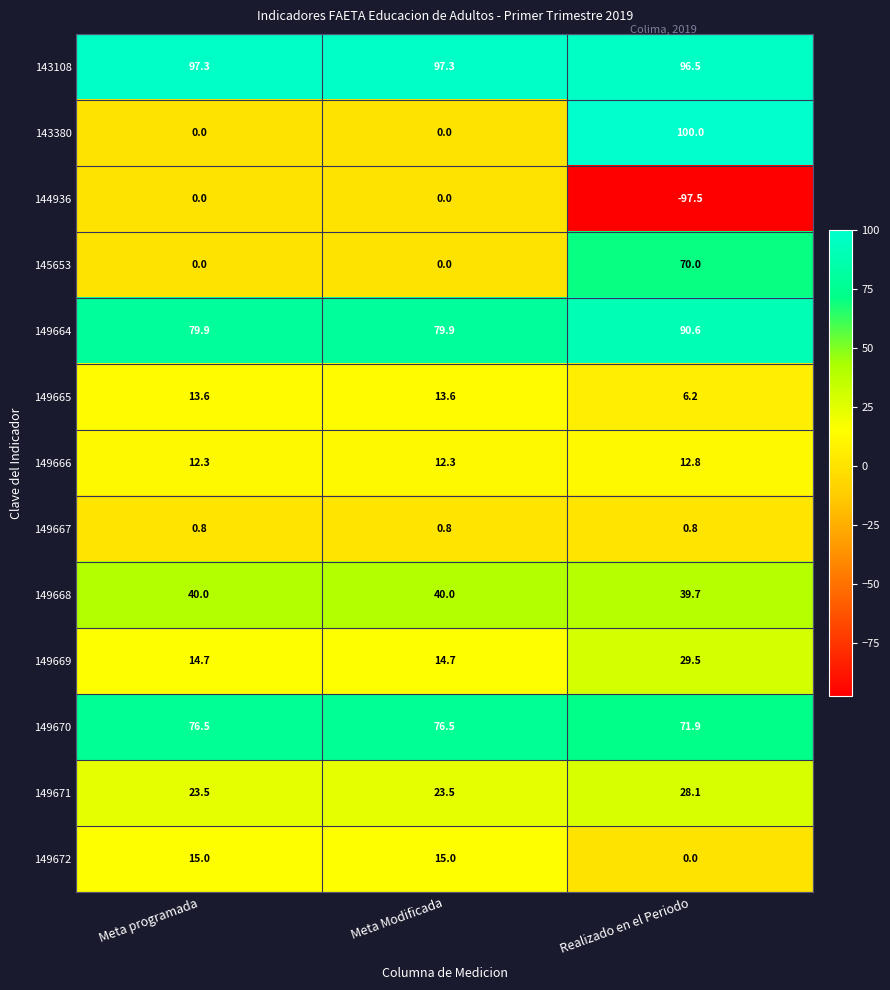

What is the total value across all series at Realizado en el Periodo?

448.6